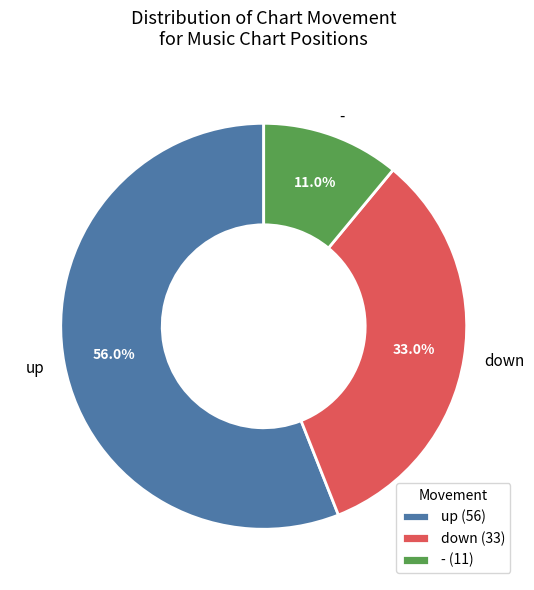

Combined, do down and up account for over 50%?

Yes